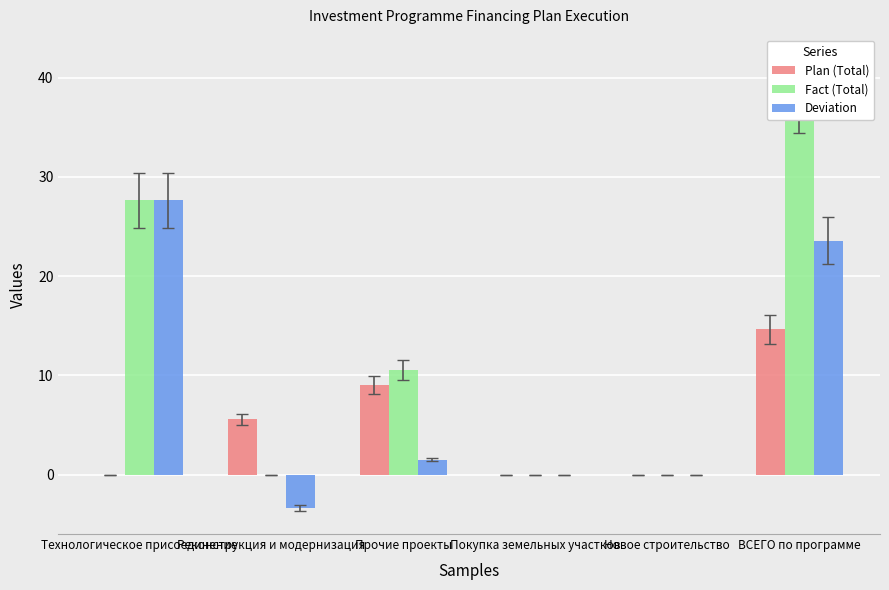

The value of Deviation at Прочие проекты is 2.6. True or false?

False